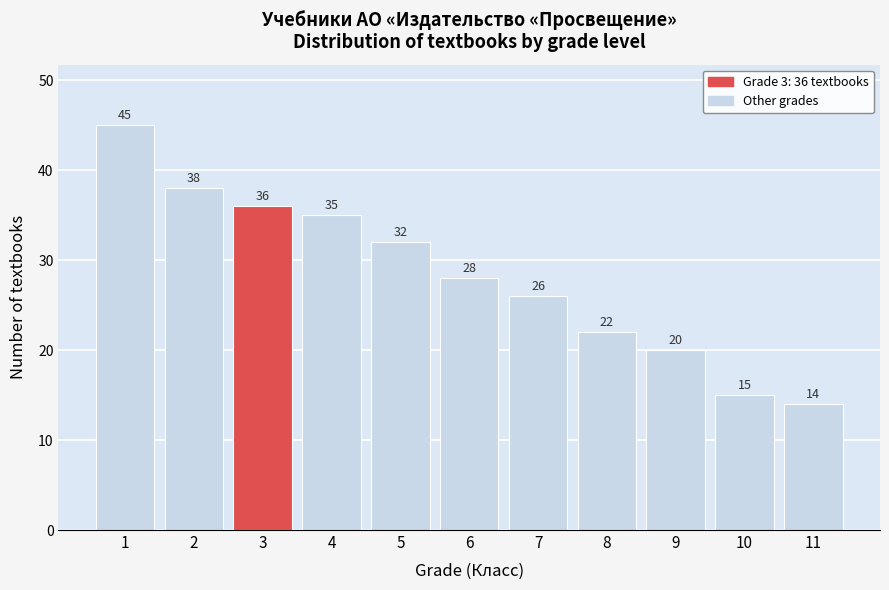

Reading left to right, extract all data points from this chart.

1=45	2=38	3=36	4=35	5=32	6=28	7=26	8=22	9=20	10=15	11=14